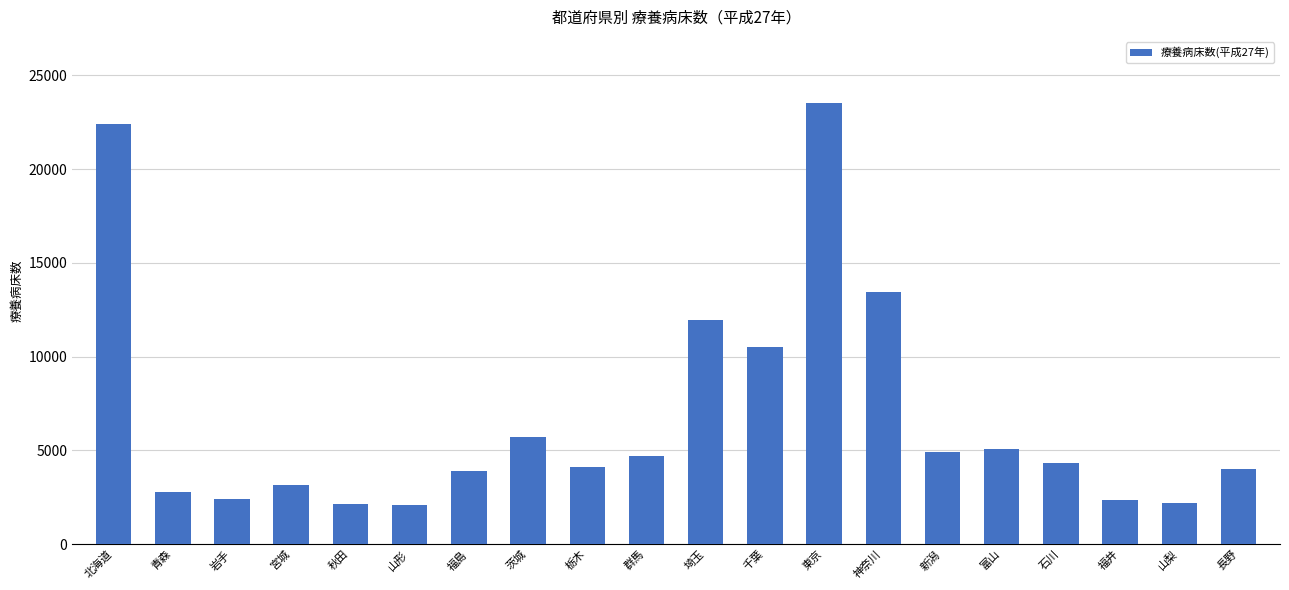

What is the label of the 19th bar from the right?

青森